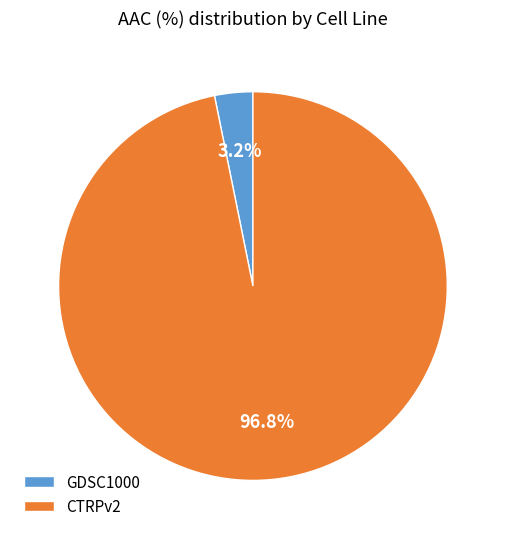

Count the number of slices in the pie.

2